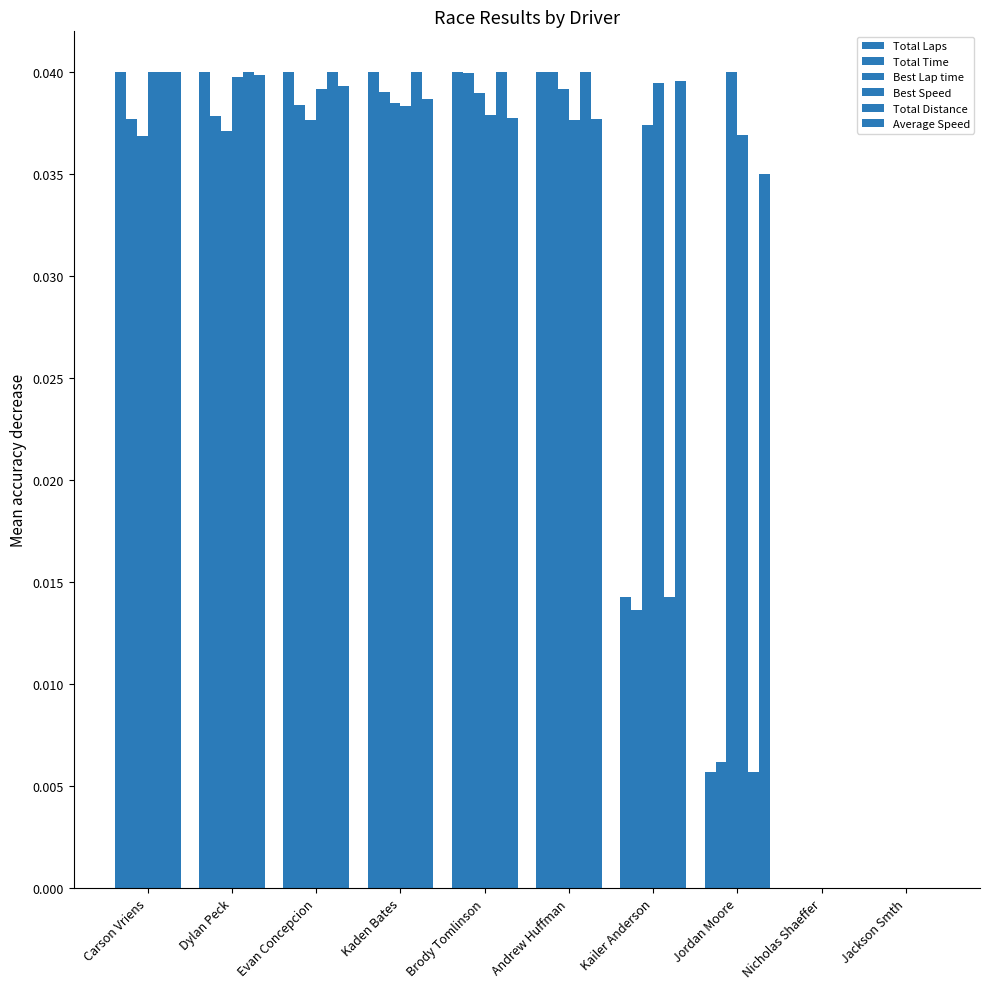

How many distinct data groups are displayed?

6